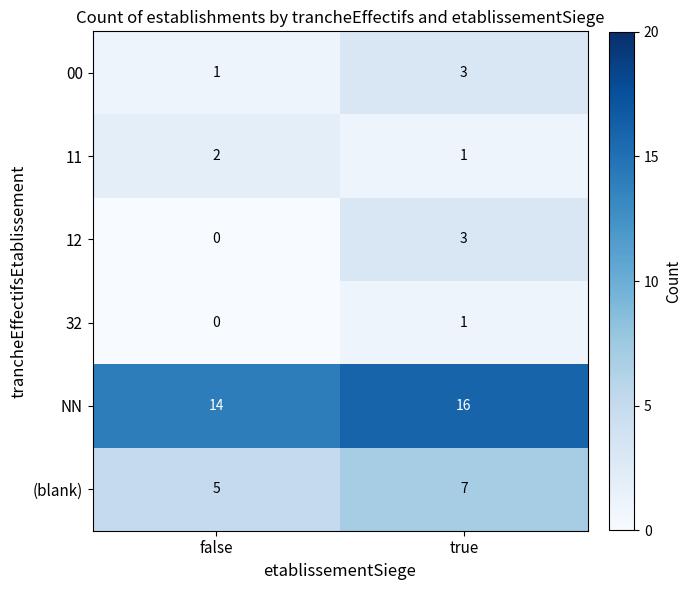

Which series changed the most between false and true?

12